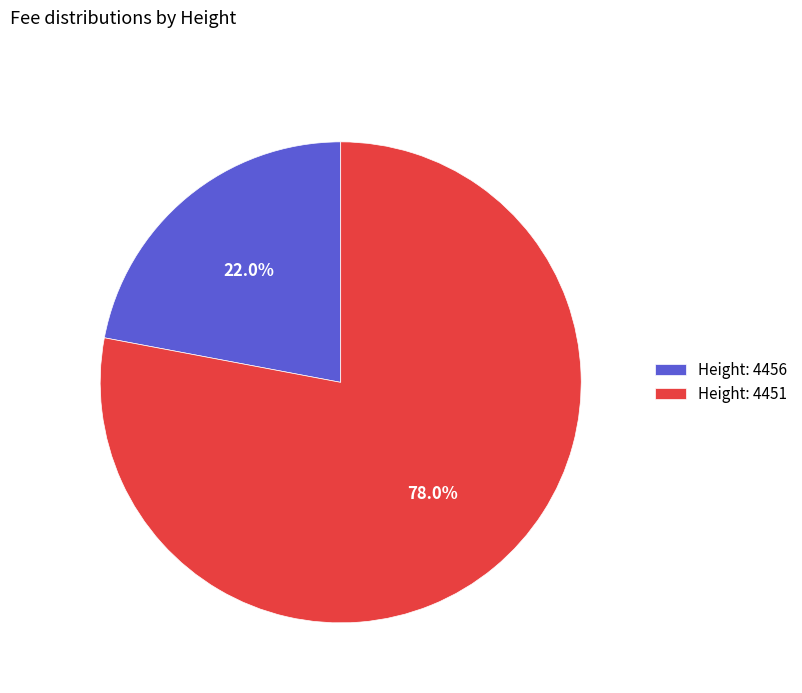

Which slice is the largest?

Height: 4451